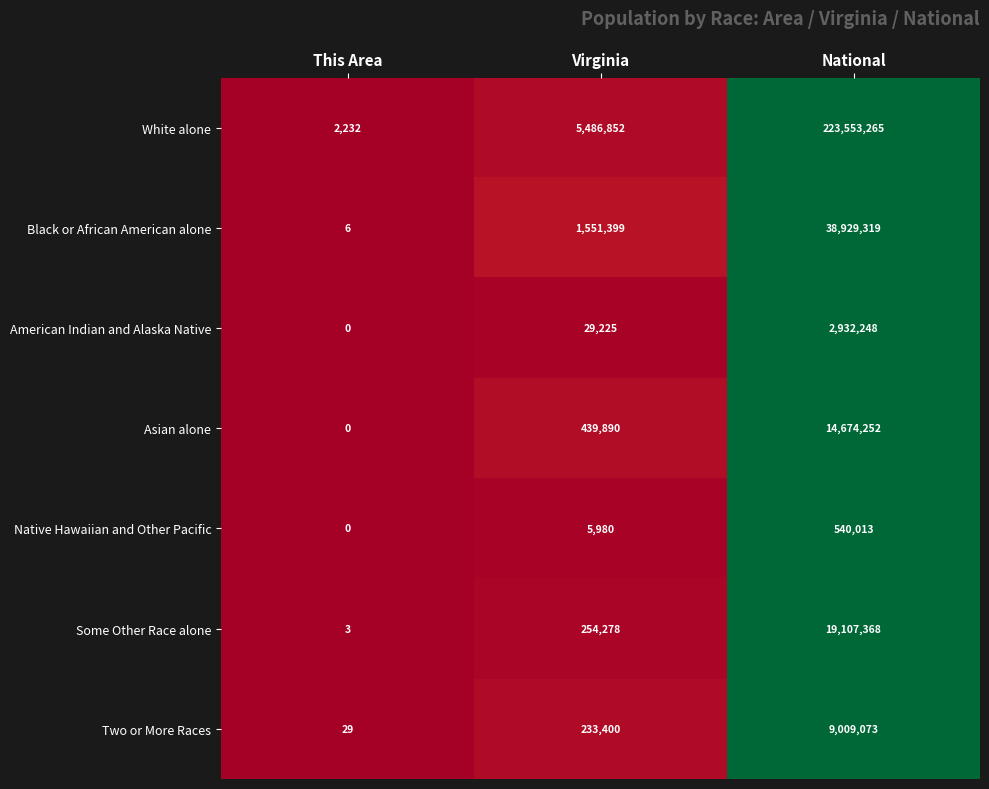

Where is White alone nearest to the value 111777748?

Virginia